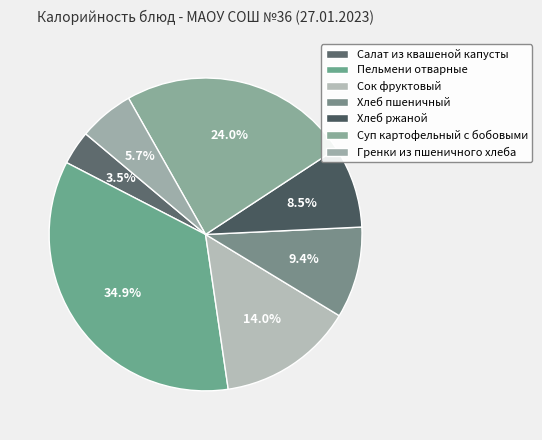

Is there any slice that represents more than half of the pie?

No